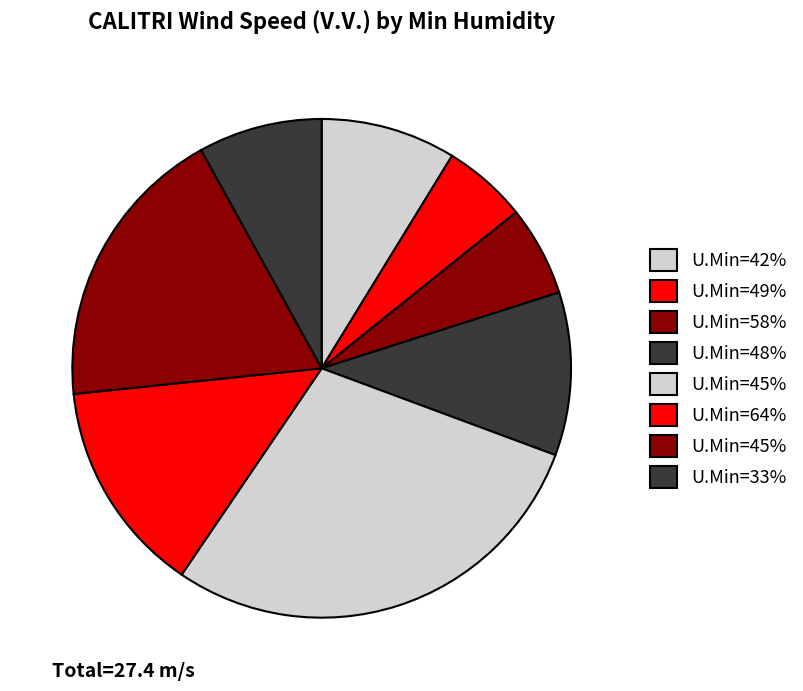

How many slices are in this pie chart?

8